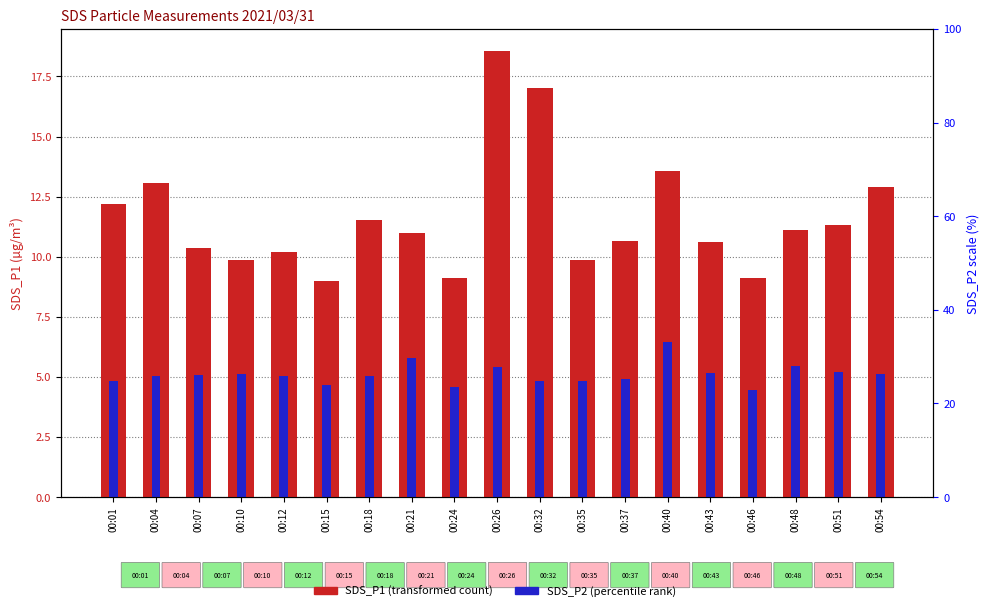

The value of SDS_P1 at 00:04 is 7.7. True or false?

False